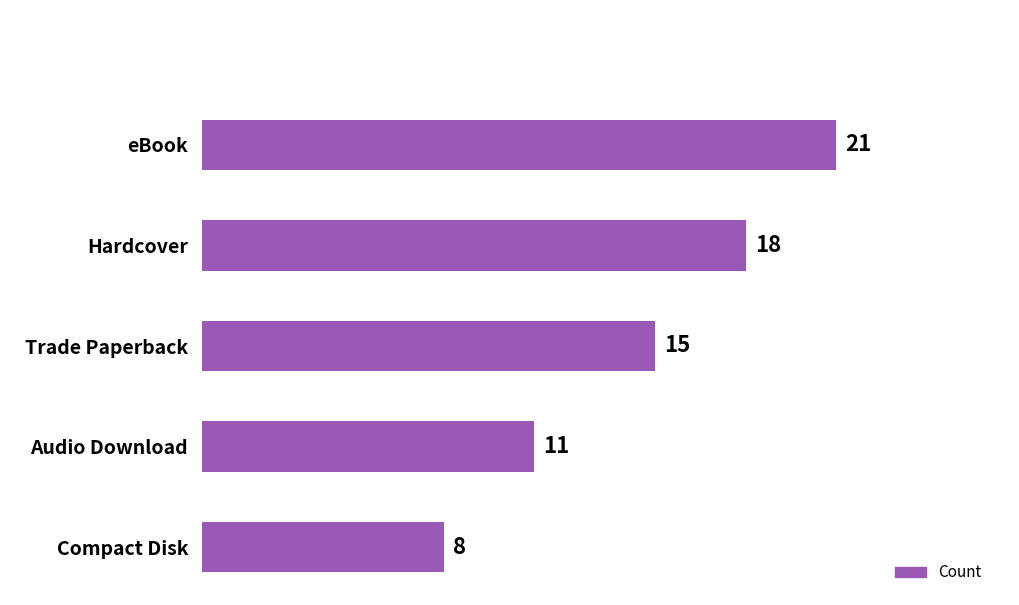

What is the sum of all values?

73